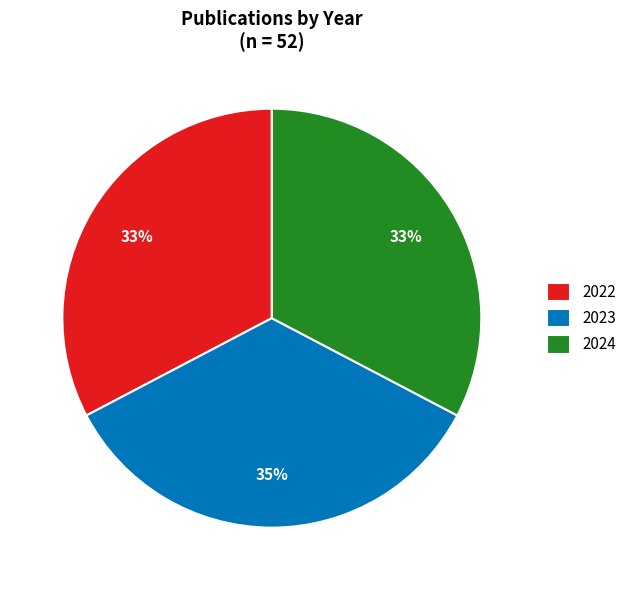

To the nearest percent, what percentage of the pie is 2022?

33%